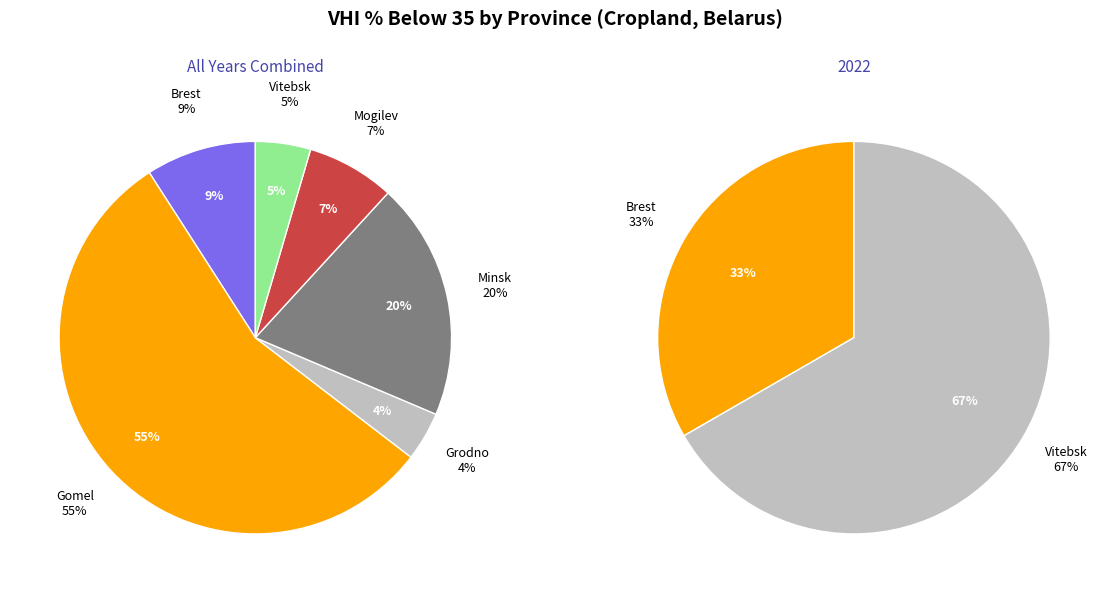

How many slices are in this pie chart?

6